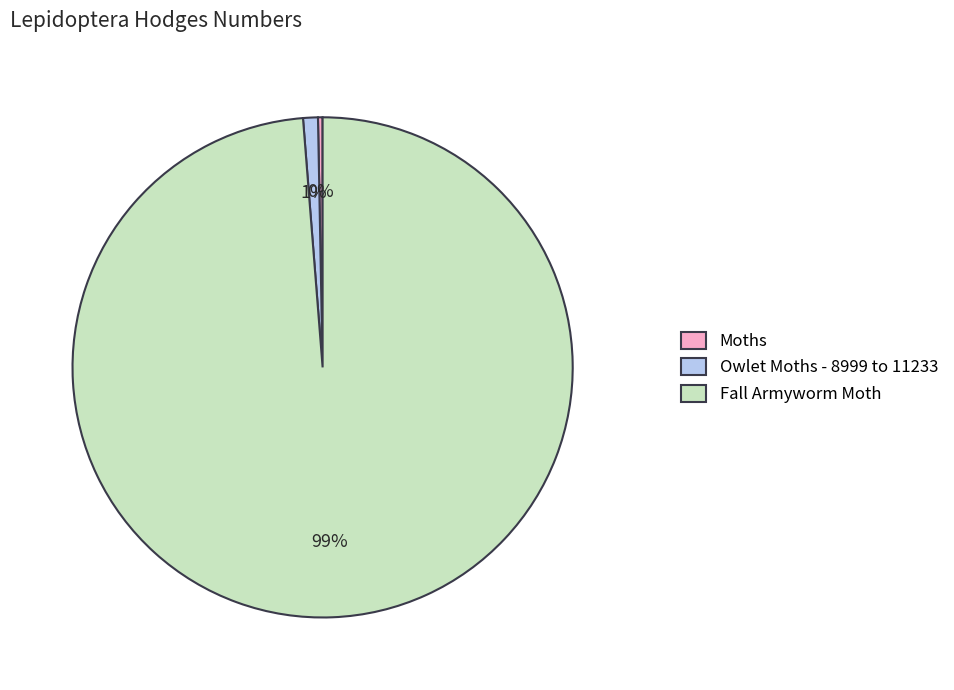

To the nearest percent, what is the combined percentage of Owlet Moths - 8999 to 11233 and Moths?

1%